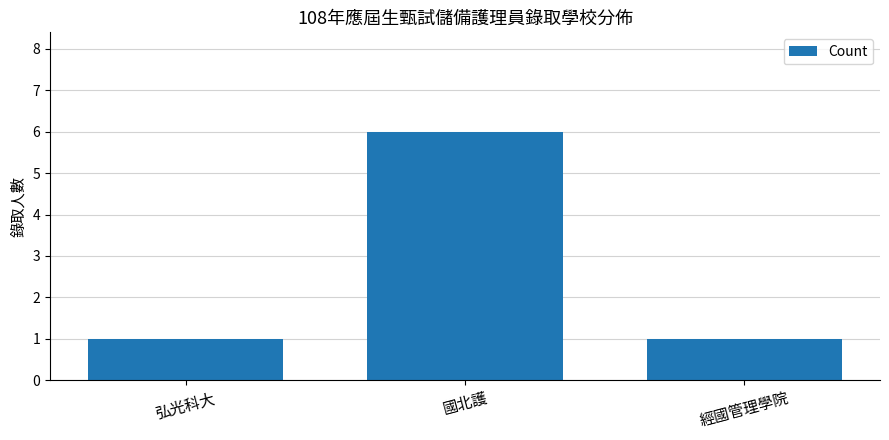

What is the average value?

3